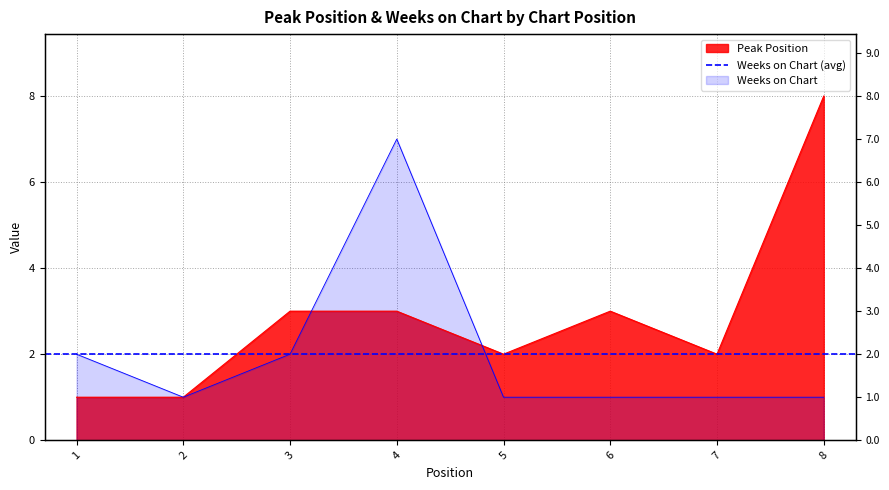

Reading left to right, transcribe all the data shown in this chart.

Peak Position: 1=1	2=1	3=3	4=3	5=2	6=3	7=2	8=8
Weeks on Chart: 1=2	2=1	3=2	4=7	5=1	6=1	7=1	8=1